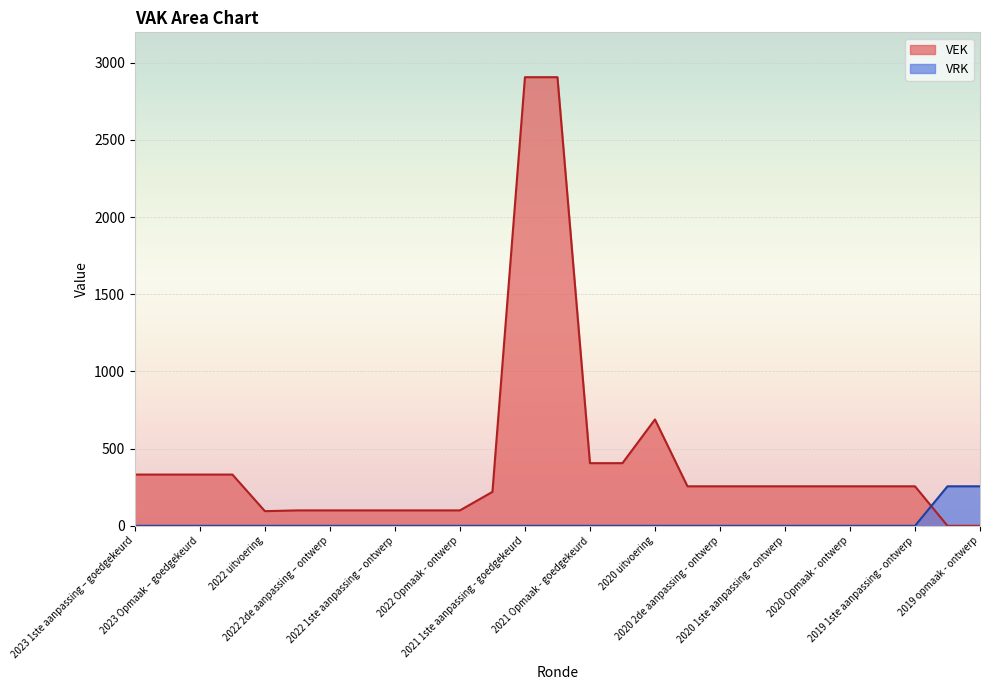

Does the chart display data point markers on the line(s)?

No